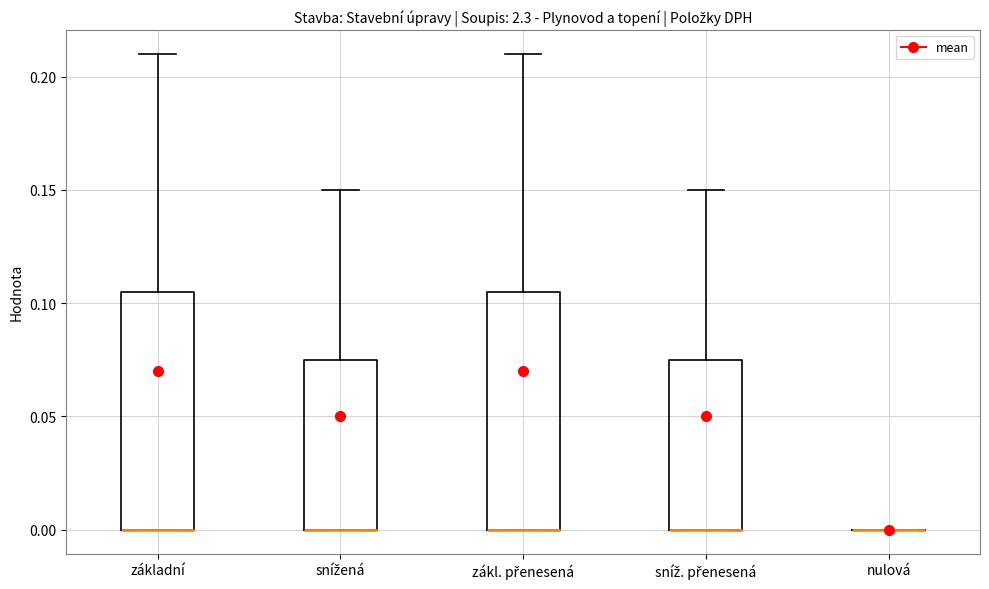

Reading left to right, read every box against the y-axis: the position of its median line, the range the box covers, and the ends of its whiskers. The values are not printed on the chart, so give them approximately, as read against the axis.

základní: median 0.000 (drawn on the box's lower edge), box 0.000 to 0.105, whiskers 0.000 to 0.210
snížená: median 0.000 (drawn on the box's lower edge), box 0.000 to 0.075, whiskers 0.000 to 0.150
zákl. přenesená: median 0.000 (drawn on the box's lower edge), box 0.000 to 0.105, whiskers 0.000 to 0.210
sníž. přenesená: median 0.000 (drawn on the box's lower edge), box 0.000 to 0.075, whiskers 0.000 to 0.150
nulová: box collapsed to a line at 0.000, whiskers 0.000 to 0.000